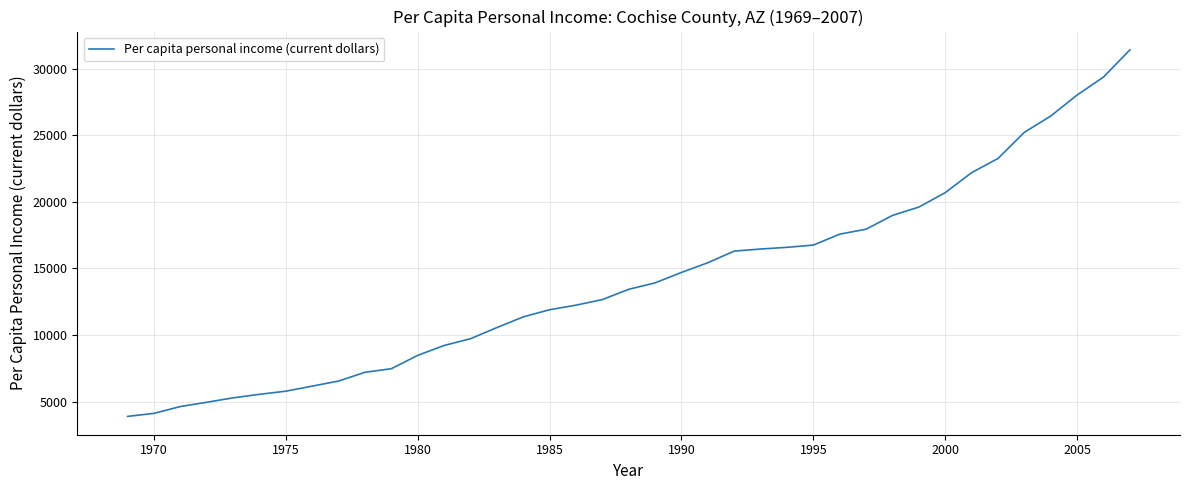

What is the difference between the maximum and minimum values?

27518